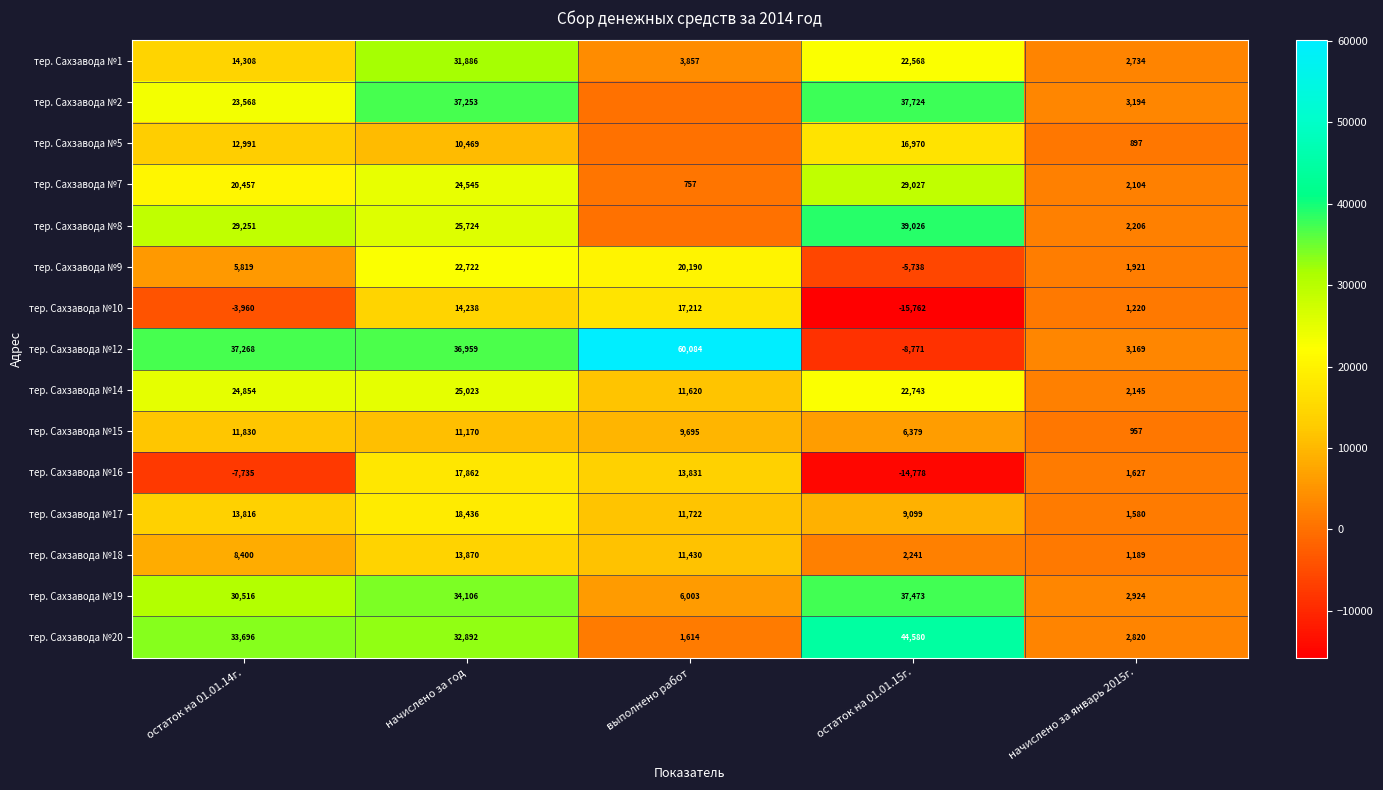

Rank the series at начислено за январь 2015г. from highest to lowest value.

тер. Сахзавода №2, тер. Сахзавода №12, тер. Сахзавода №19, тер. Сахзавода №20, тер. Сахзавода №1, тер. Сахзавода №8, тер. Сахзавода №14, тер. Сахзавода №7, тер. Сахзавода №9, тер. Сахзавода №16, тер. Сахзавода №17, тер. Сахзавода №10, тер. Сахзавода №18, тер. Сахзавода №15, тер. Сахзавода №5